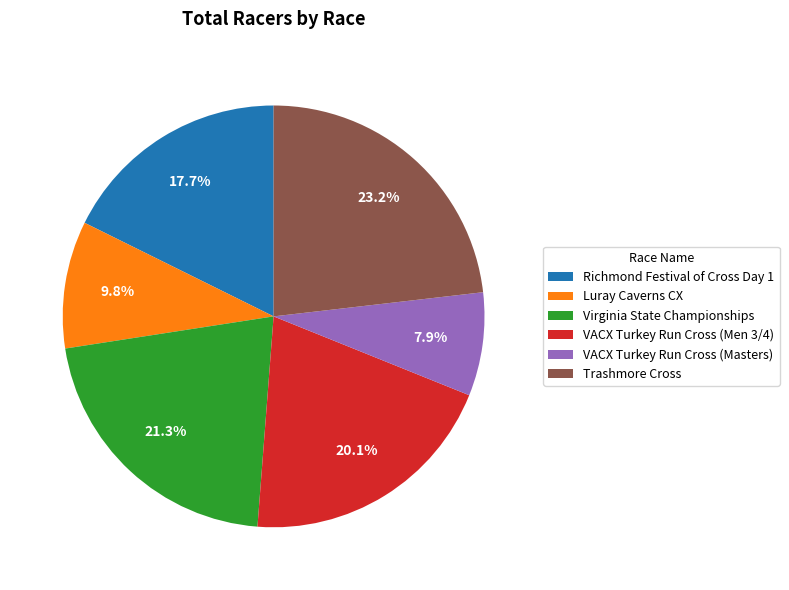

To the nearest percent, what is the difference between the VACX Turkey Run Cross (Men 3/4) and Luray Caverns CX slice percentages?

10%